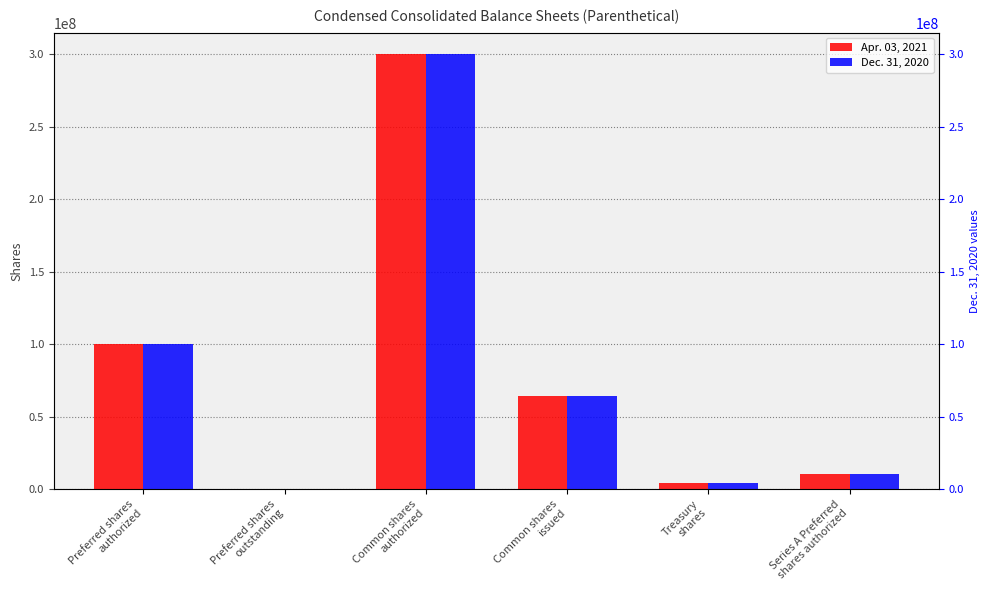

What position from the right is Series A Preferred
shares authorized?

1